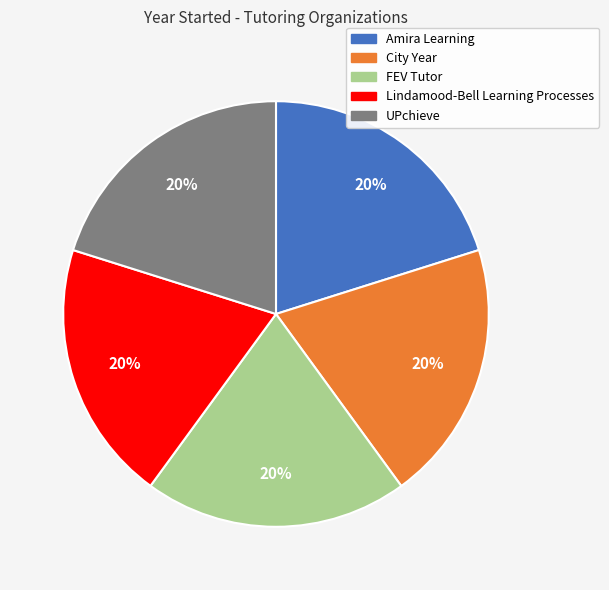

What is the ratio of the value at City Year to the value at Amira Learning?

1.0